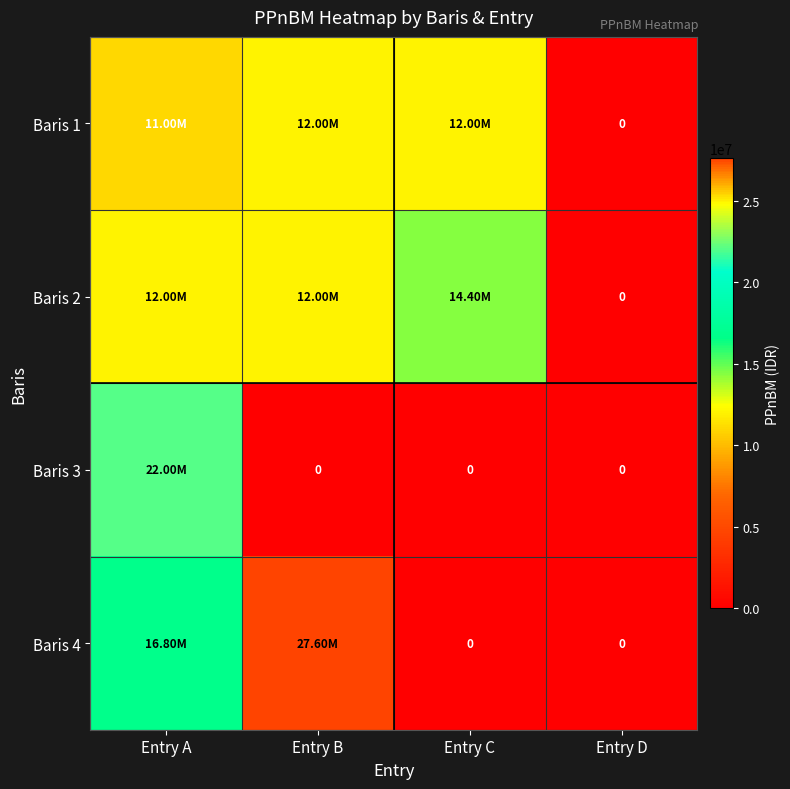

What is the highest value of the Baris 1 series?

12000000.5